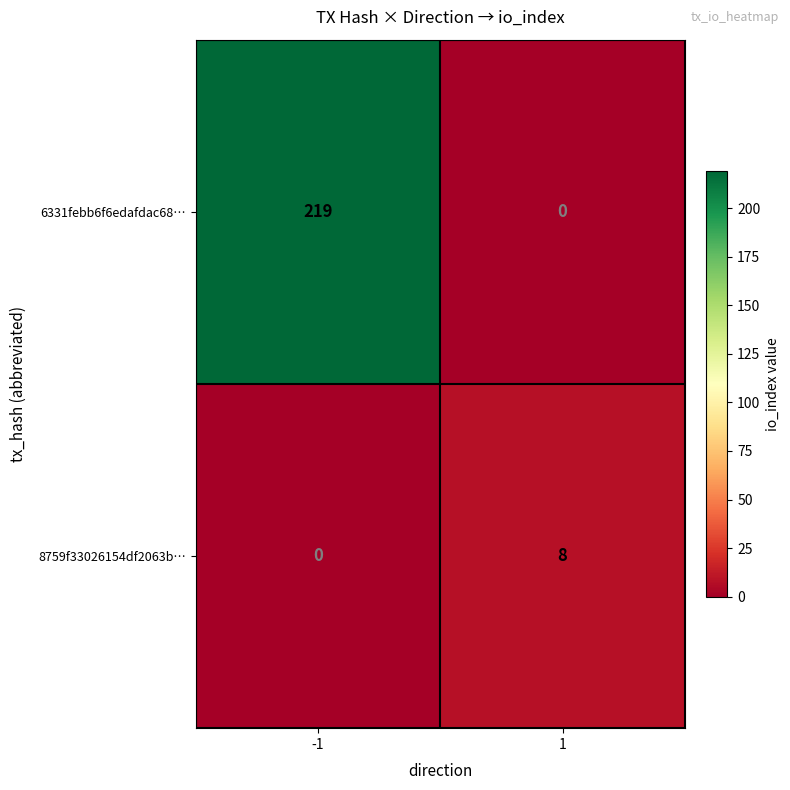

The 8759f33026154df2063b… series shows 0 at -1. True or false?

True